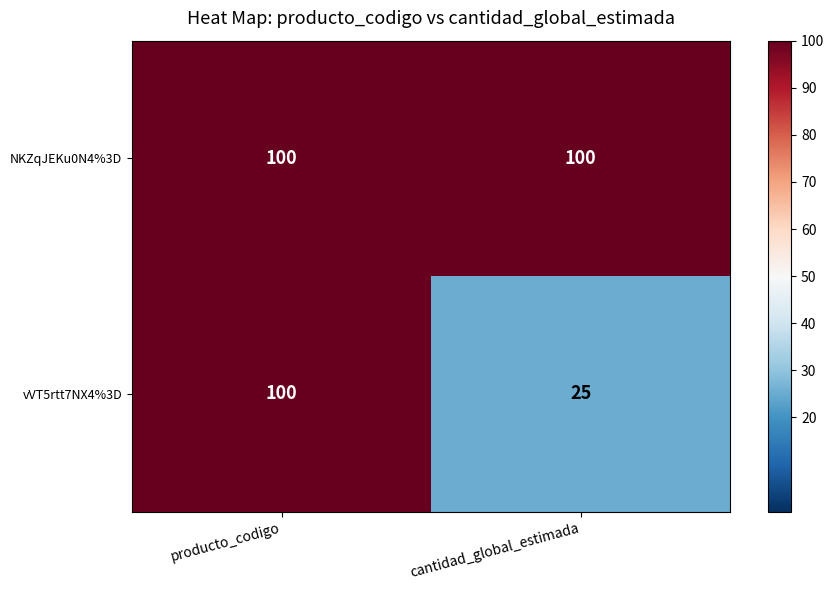

At how many categories does at least one series exceed 93?

2